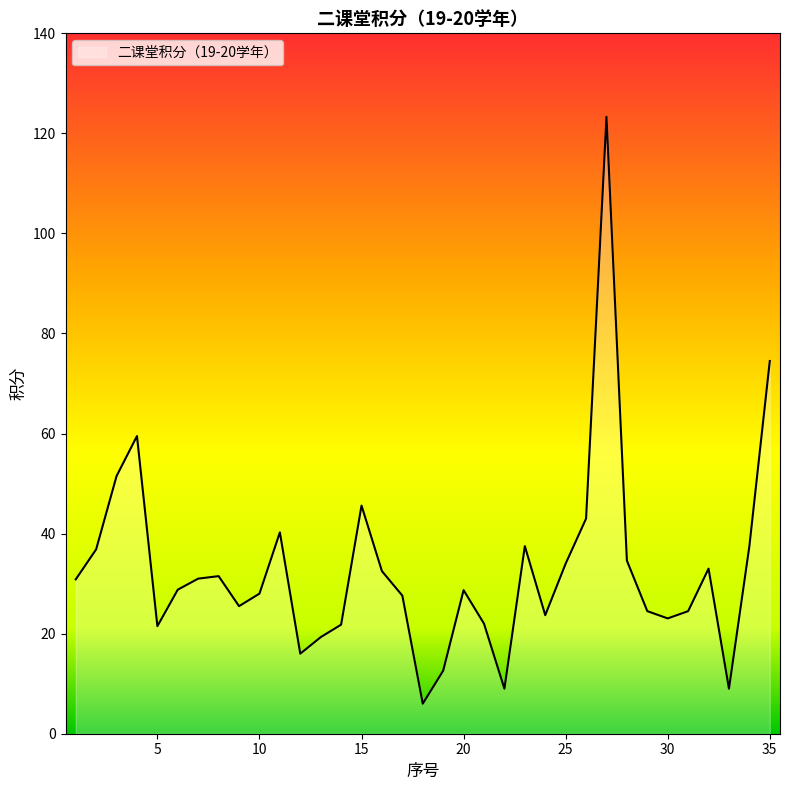

What is the difference between the maximum and minimum values?

117.3